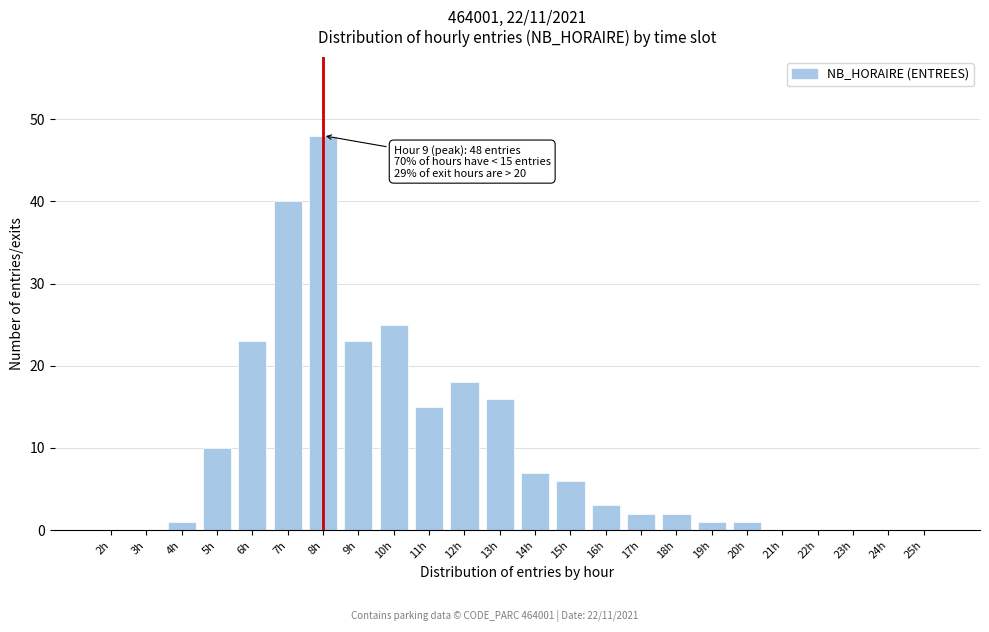

Reading left to right, extract all data points from this chart.

2h=0	3h=0	4h=1	5h=10	6h=23	7h=40	8h=48	9h=23	10h=25	11h=15	12h=18	13h=16	14h=7	15h=6	16h=3	17h=2	18h=2	19h=1	20h=1	21h=0	22h=0	23h=0	24h=0	25h=0